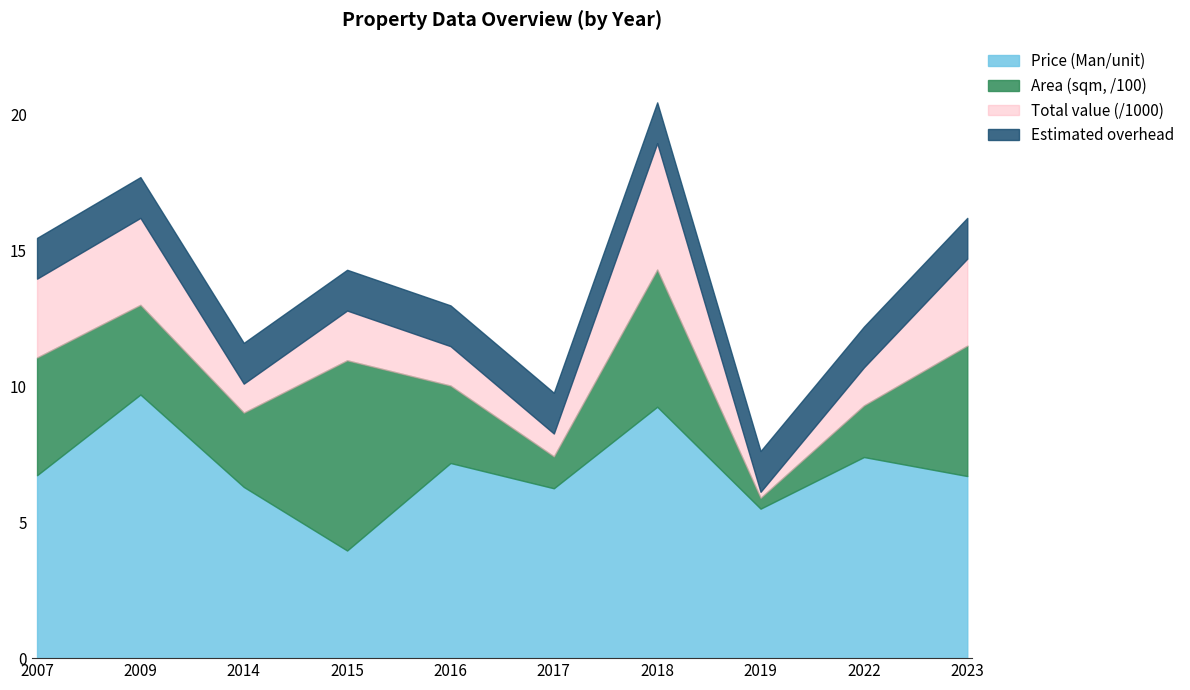

Does the chart have visible grid lines?

No